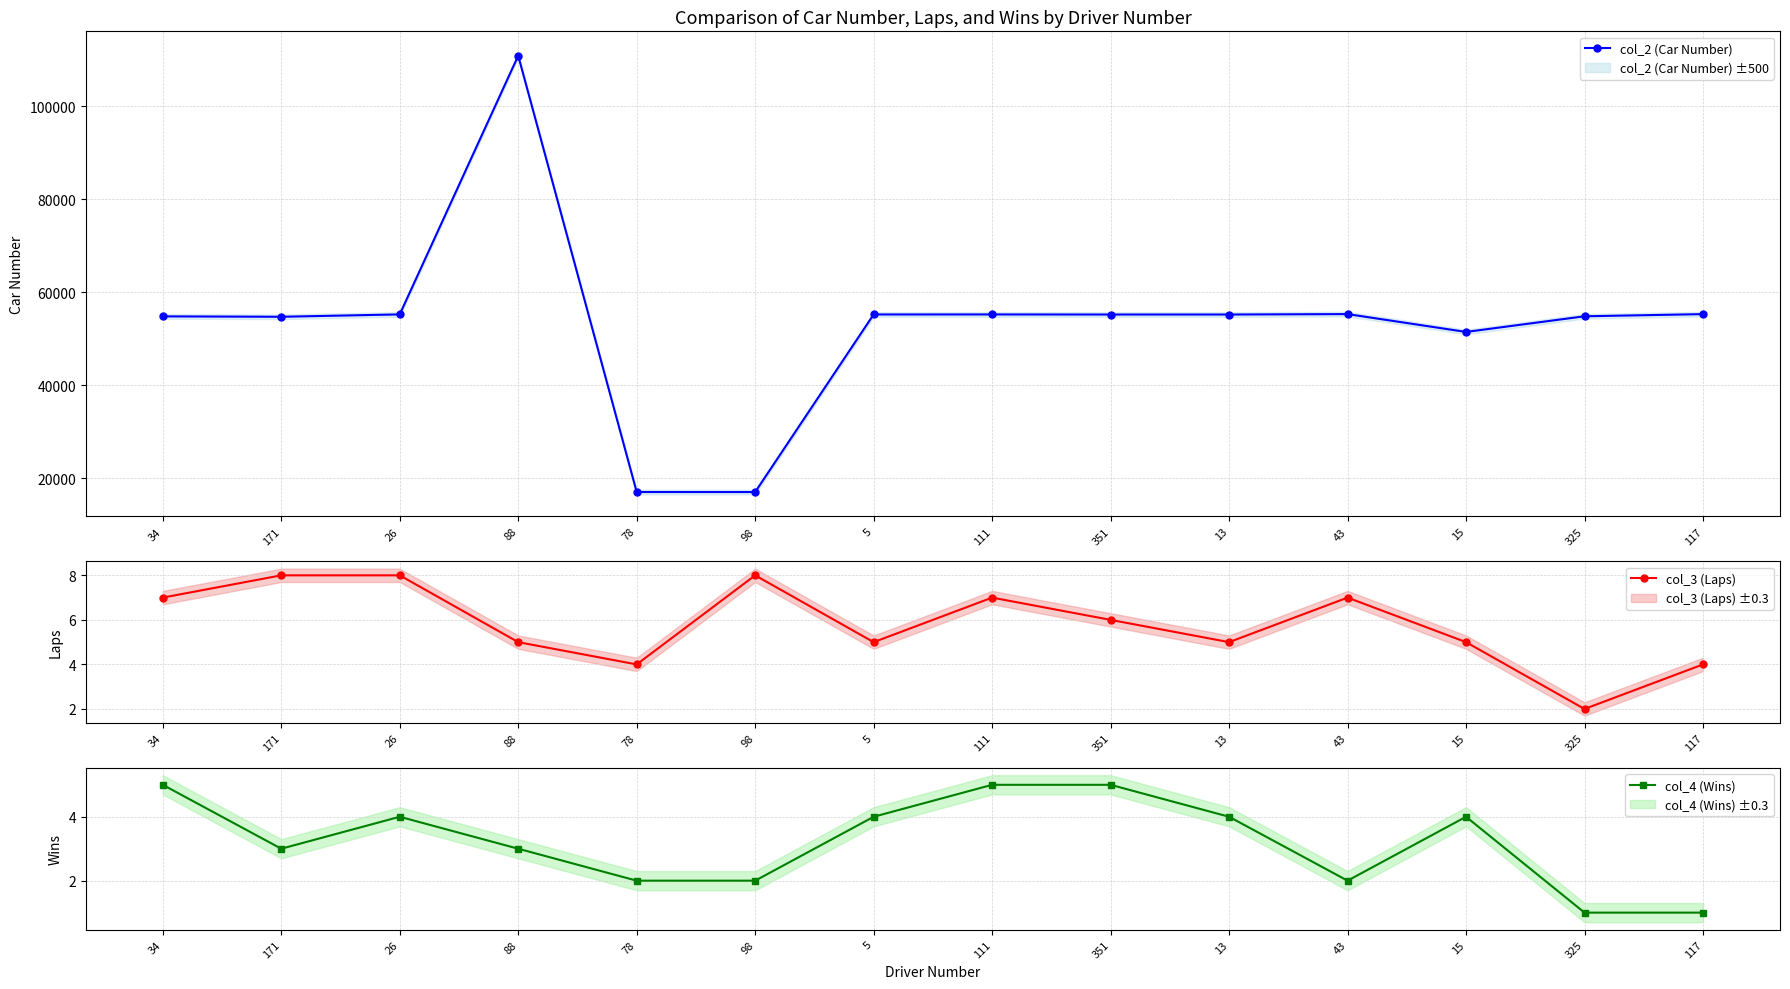

How many distinct data groups are displayed?

3